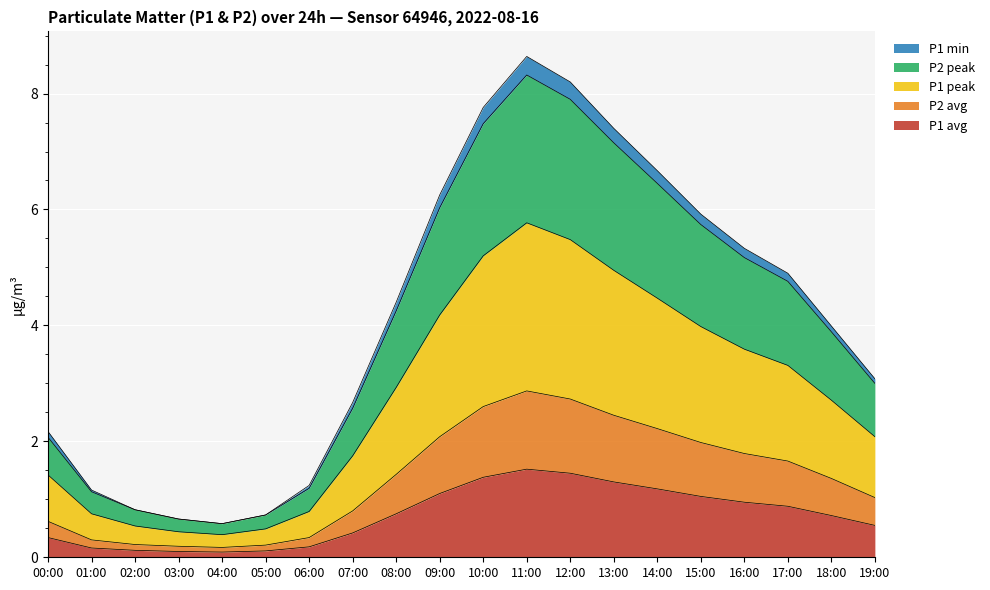

What is the label of the 10th point from the left?

09:00